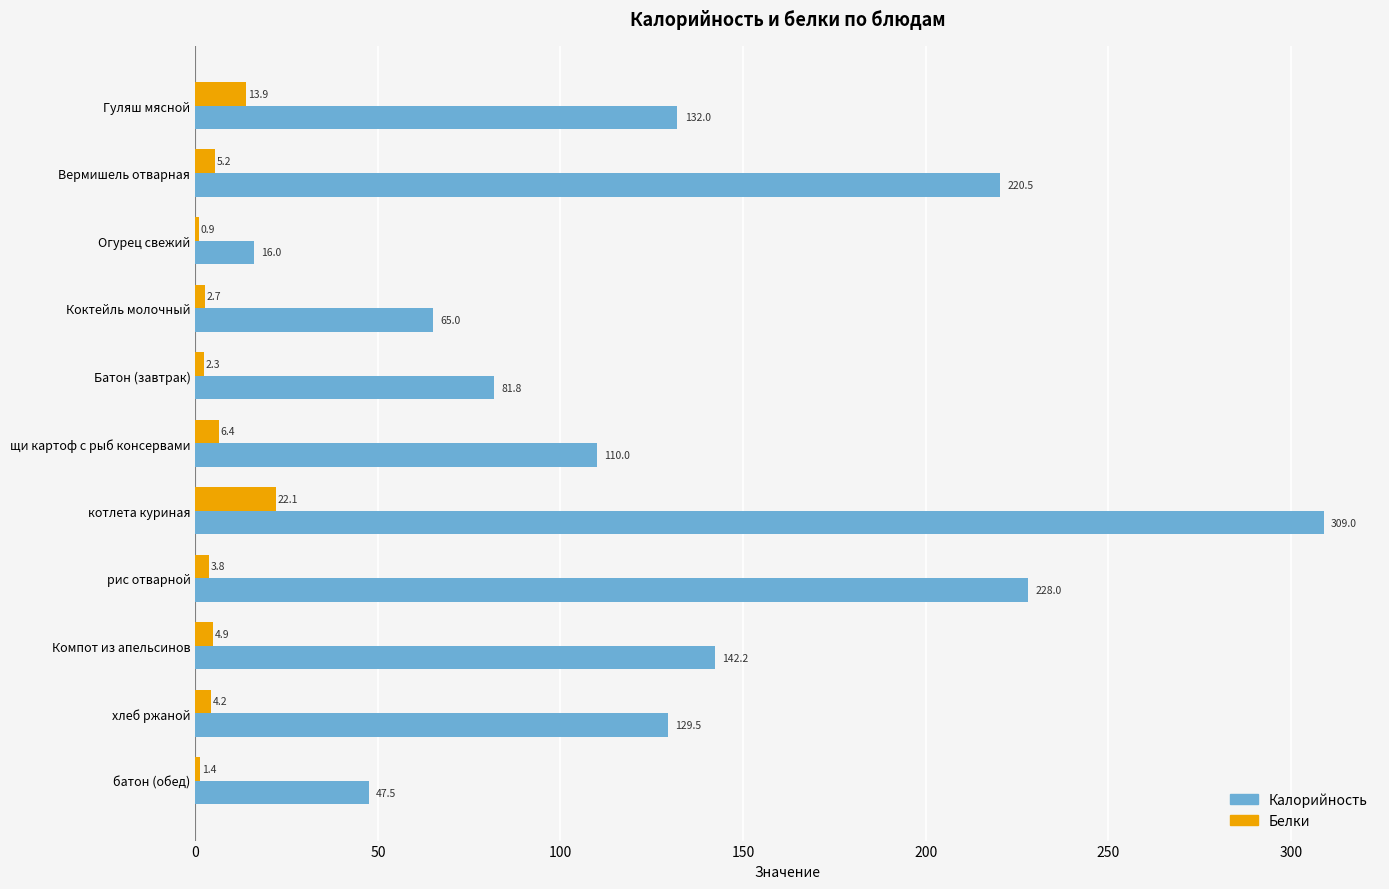

Which series changed the most between щи картоф с рыб консервами and рис отварной?

Калорийность